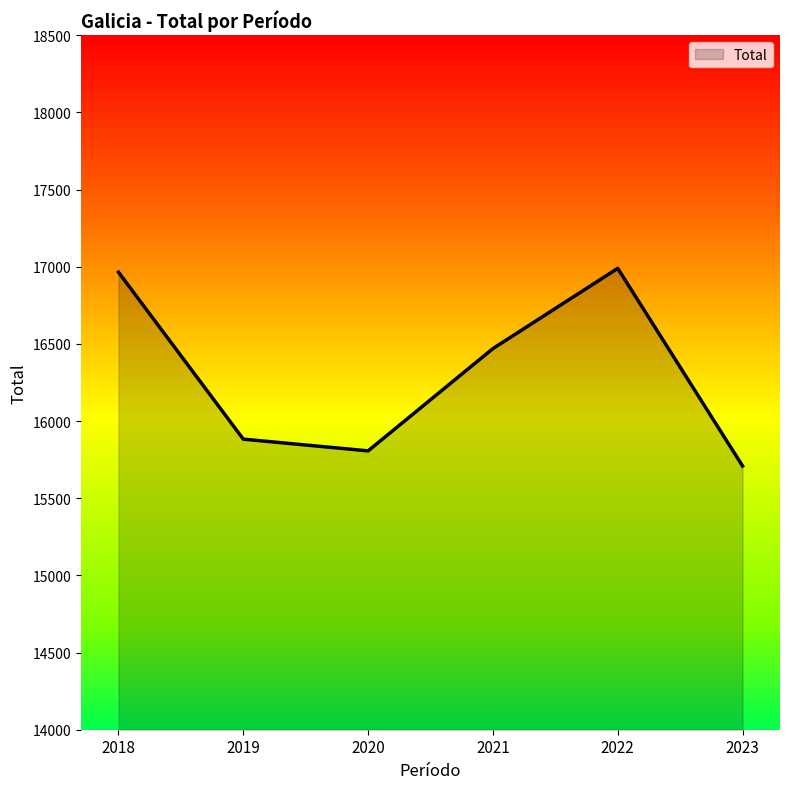

Between 2021 and 2022, which is larger?

2022